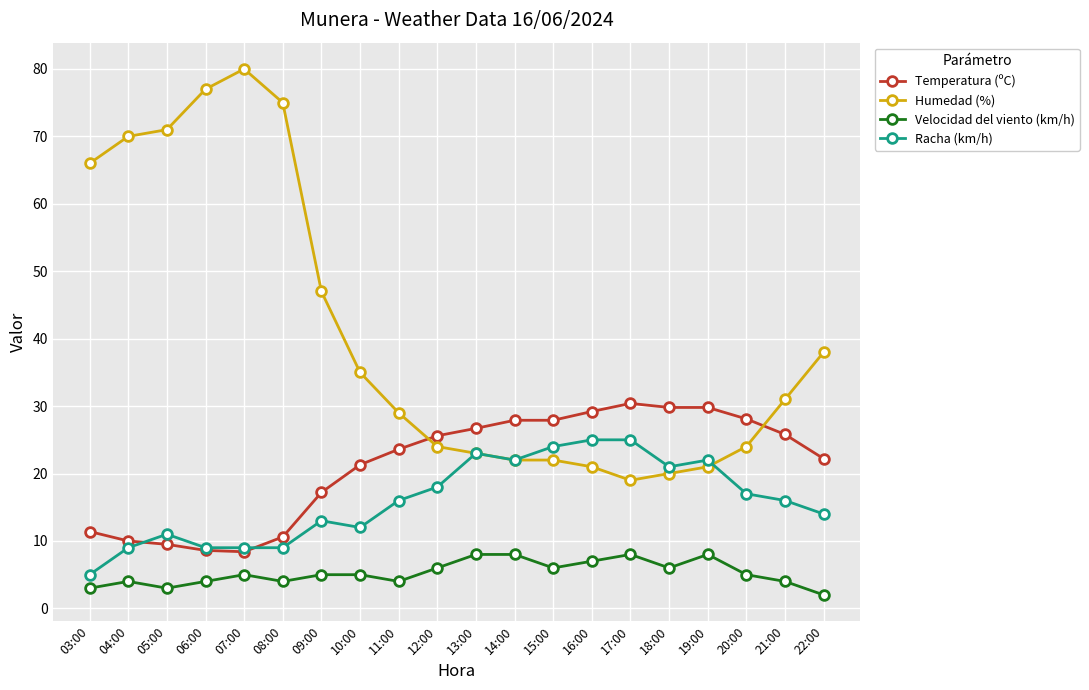

Rank the series by their maximum value, from highest to lowest.

Humedad (%), Temperatura (ºC), Racha (km/h), Velocidad del viento (km/h)